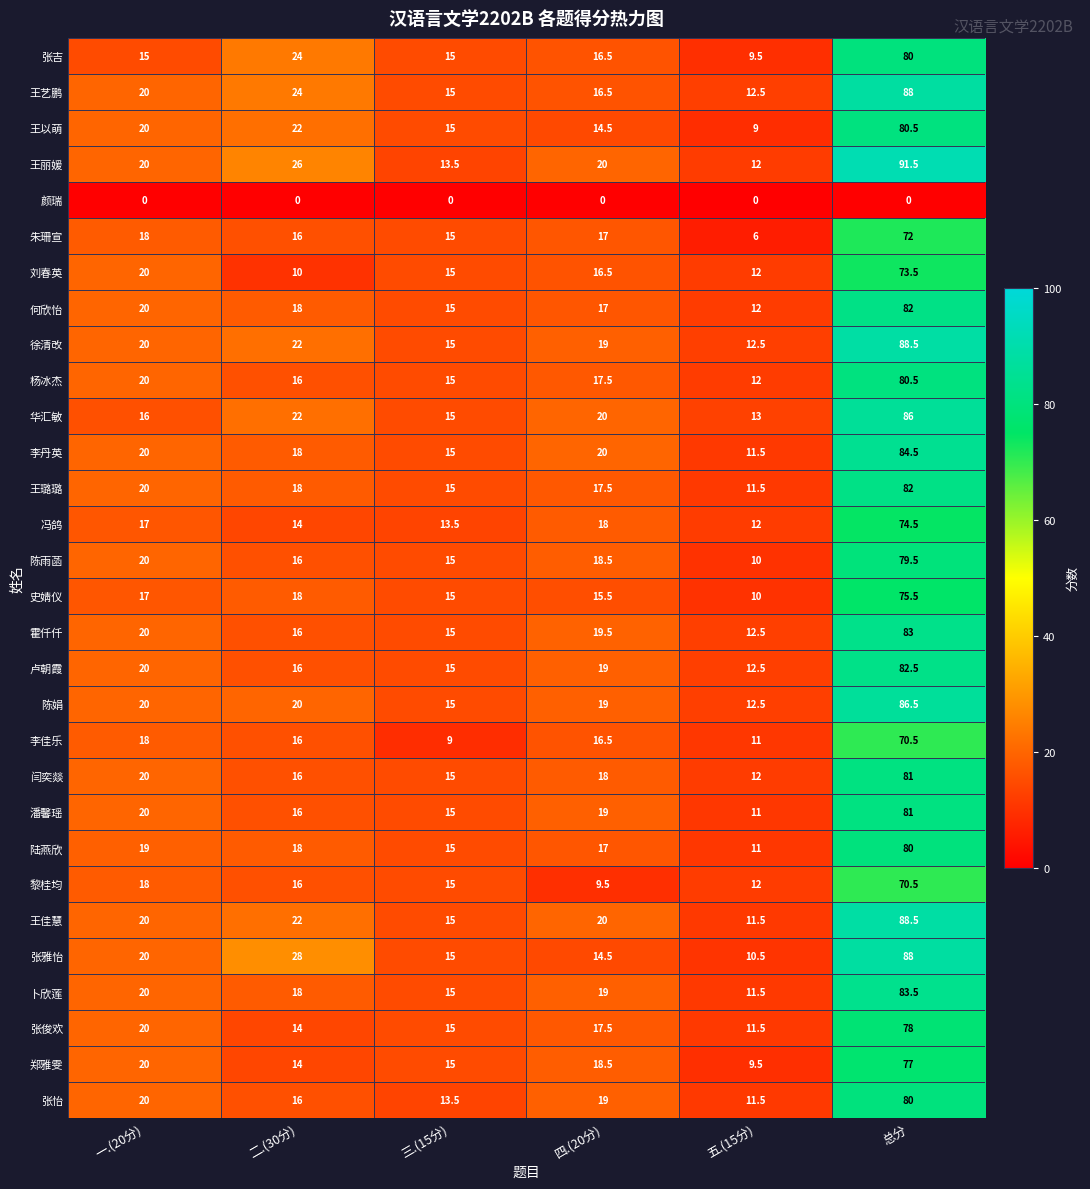

At which category does the chart reach its peak across all series?

总分